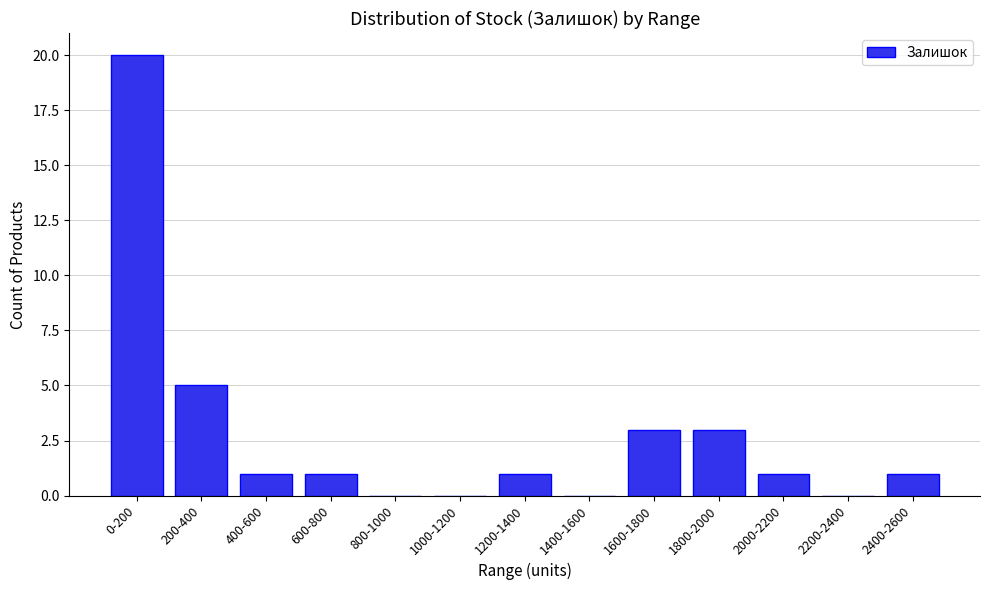

Reading left to right, transcribe all the data shown in this chart.

0-200=20	200-400=5	400-600=1	600-800=1	800-1000=0	1000-1200=0	1200-1400=1	1400-1600=0	1600-1800=3	1800-2000=3	2000-2200=1	2200-2400=0	2400-2600=1